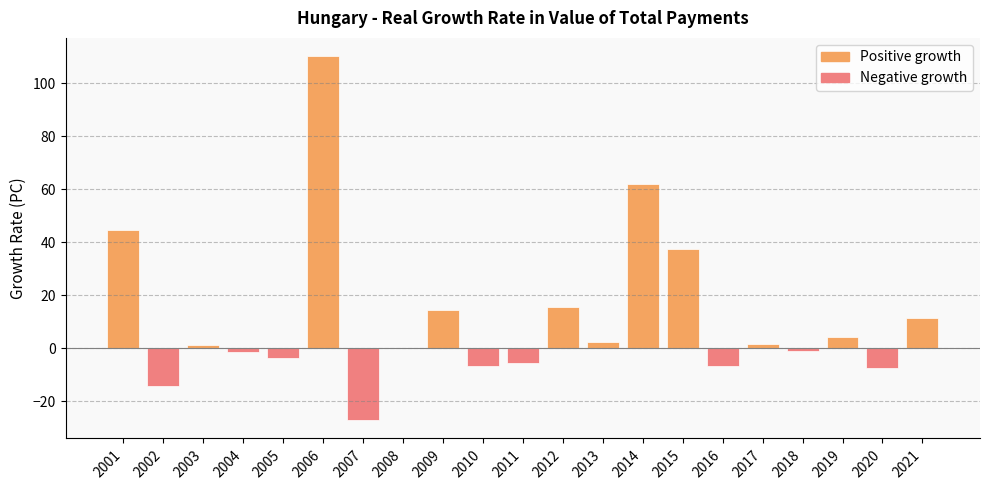

What is the sum of the values at 2011 and 2010?

-12.5